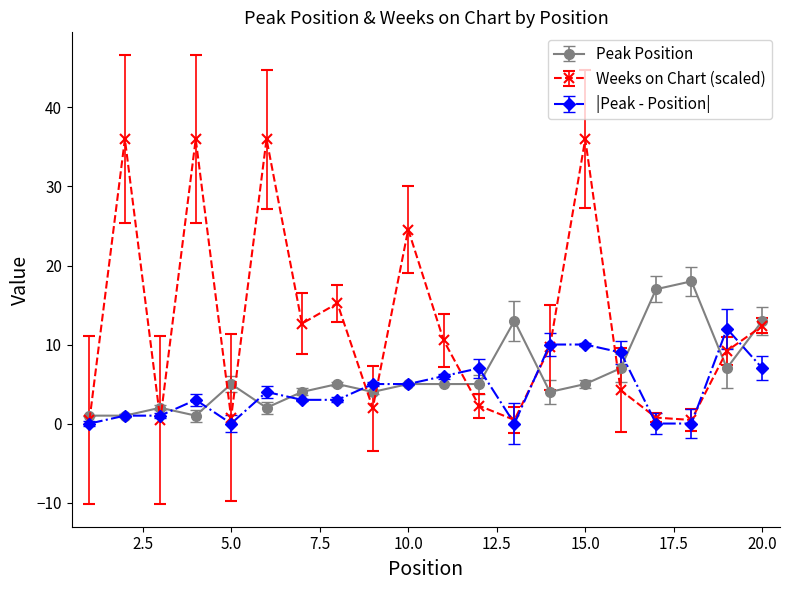

Which series has the largest range (max minus min)?

Weeks on Chart (scaled)